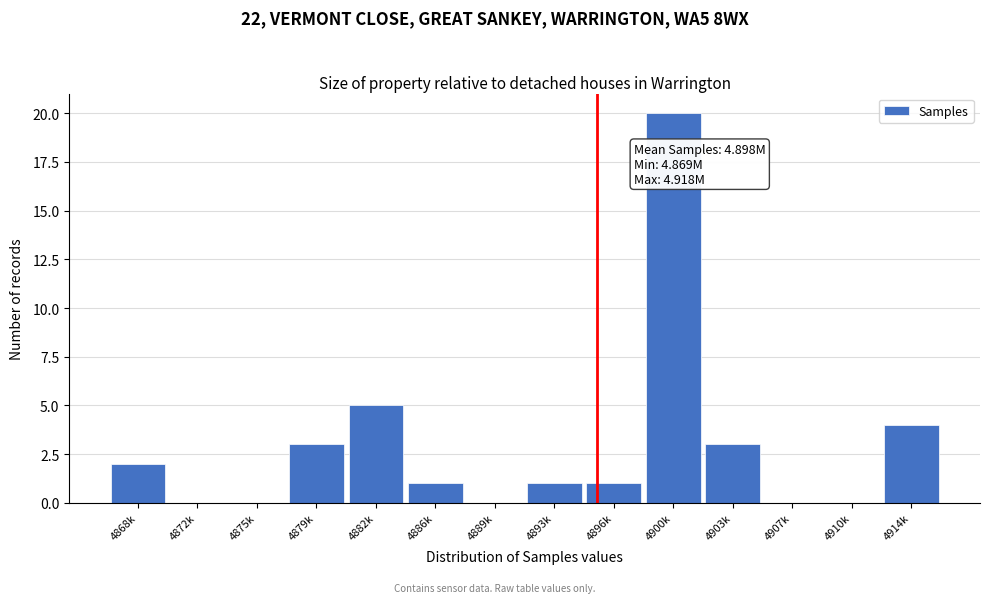

Reading left to right, list all the values displayed in this chart.

4868k=2	4872k=0	4875k=0	4879k=3	4882k=5	4886k=1	4889k=0	4893k=1	4896k=1	4900k=20	4903k=3	4907k=0	4910k=0	4914k=4